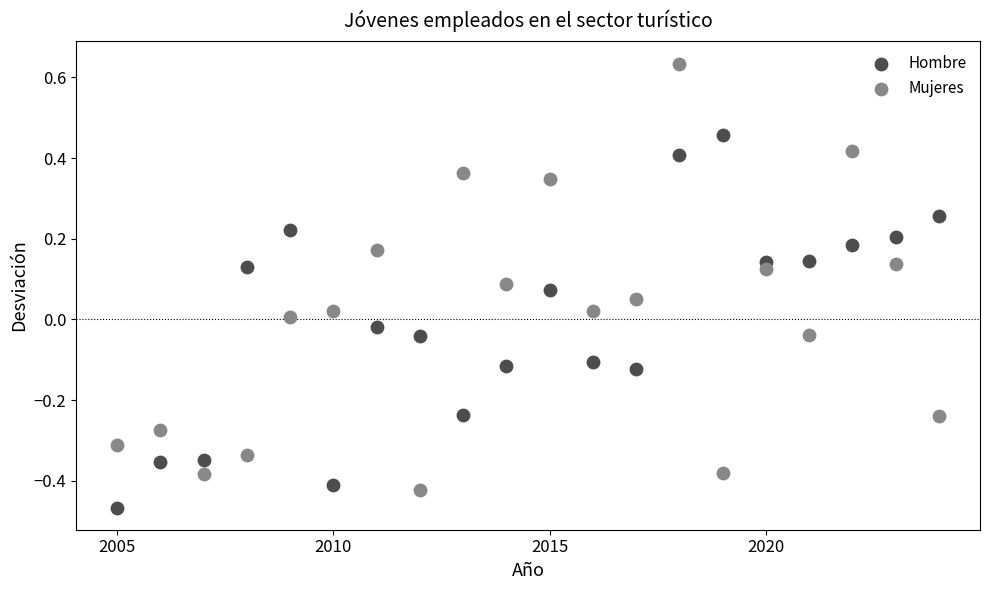

Which series contains the highest Y value?

Mujeres